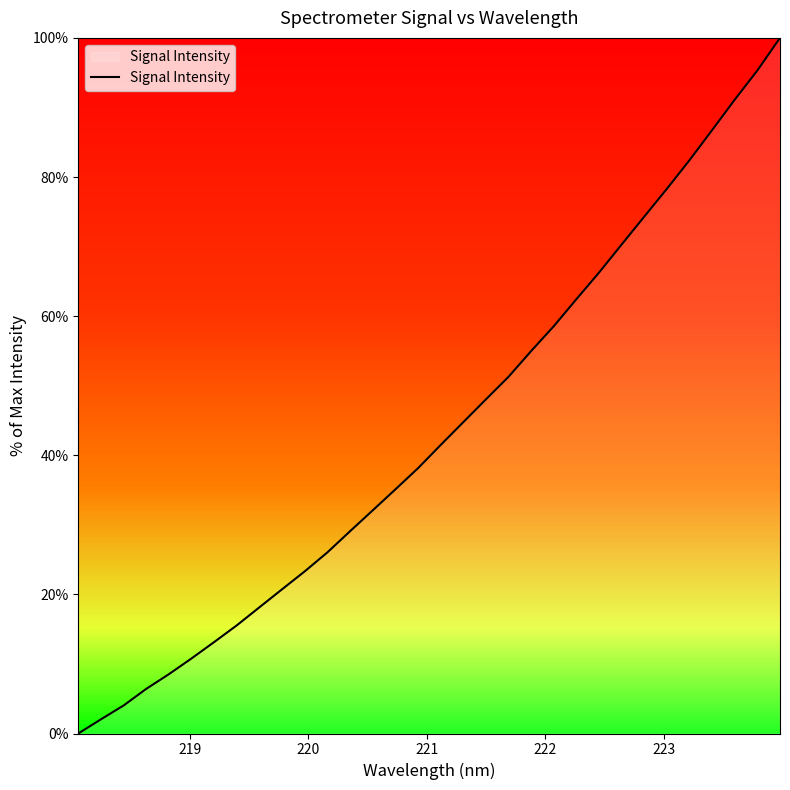

How many series are shown in this chart?

1